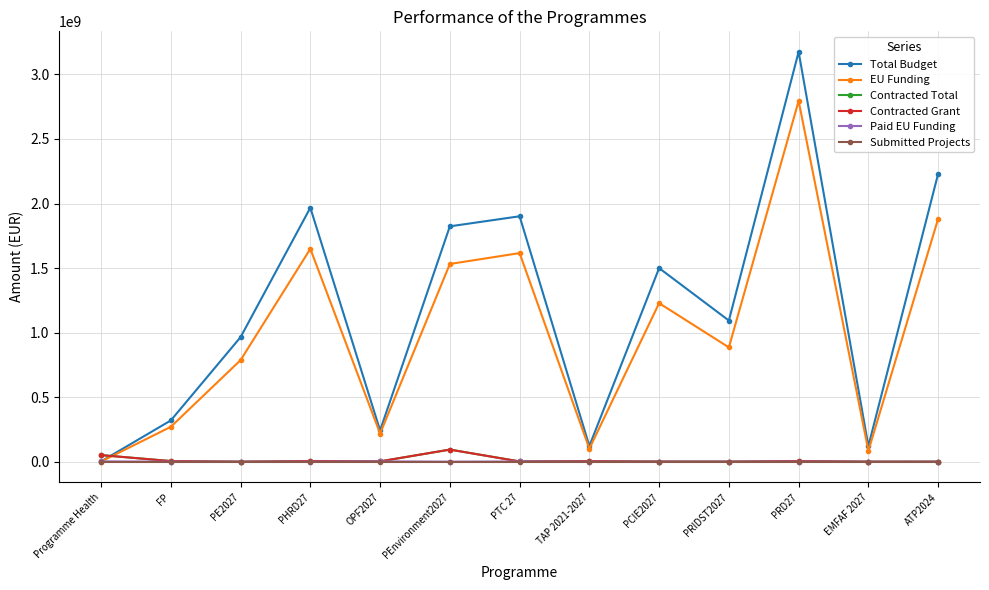

What is the label of the 10th point from the right?

PHRD27